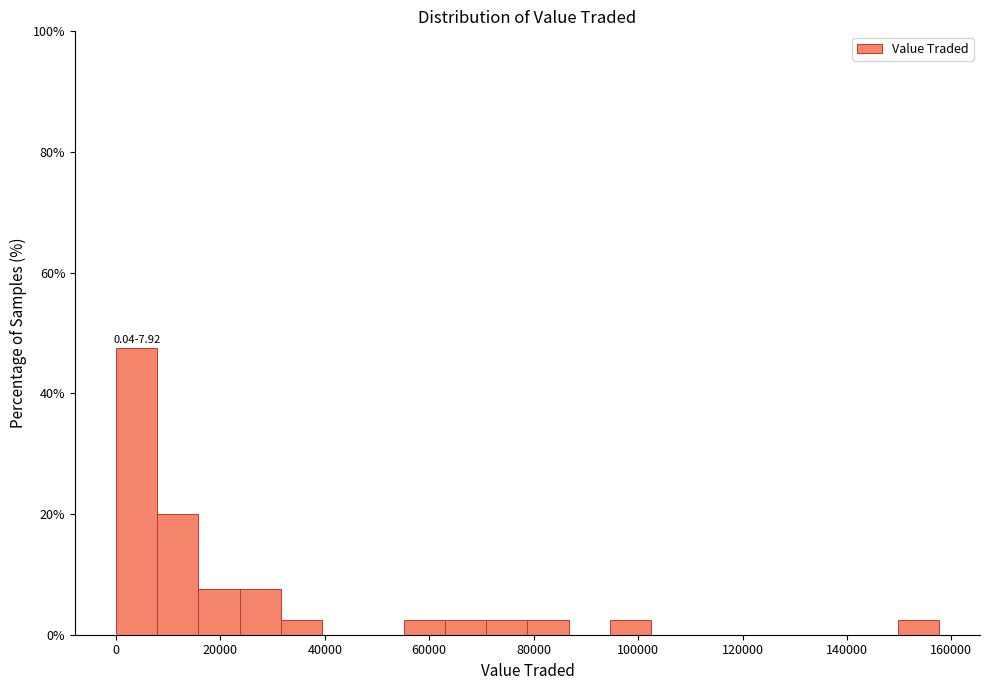

Read against the x-axis, roughly where is the centre of the tallest bar?

4000